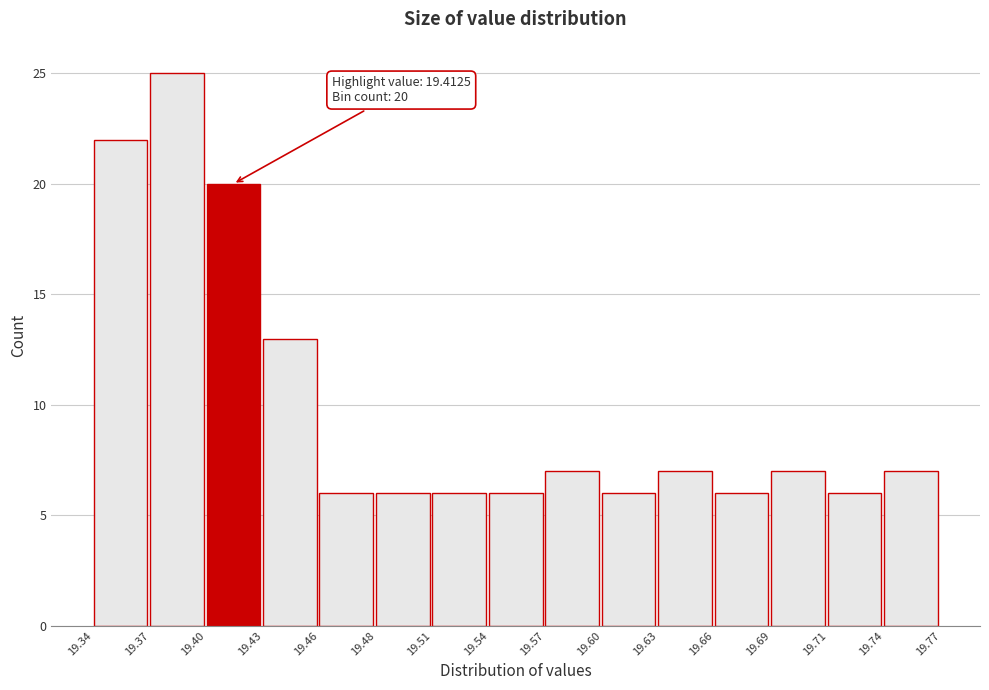

Reading left to right, list all the values displayed in this chart.

22	25	20	13	6	6	6	6	7	6	7	6	7	6	7